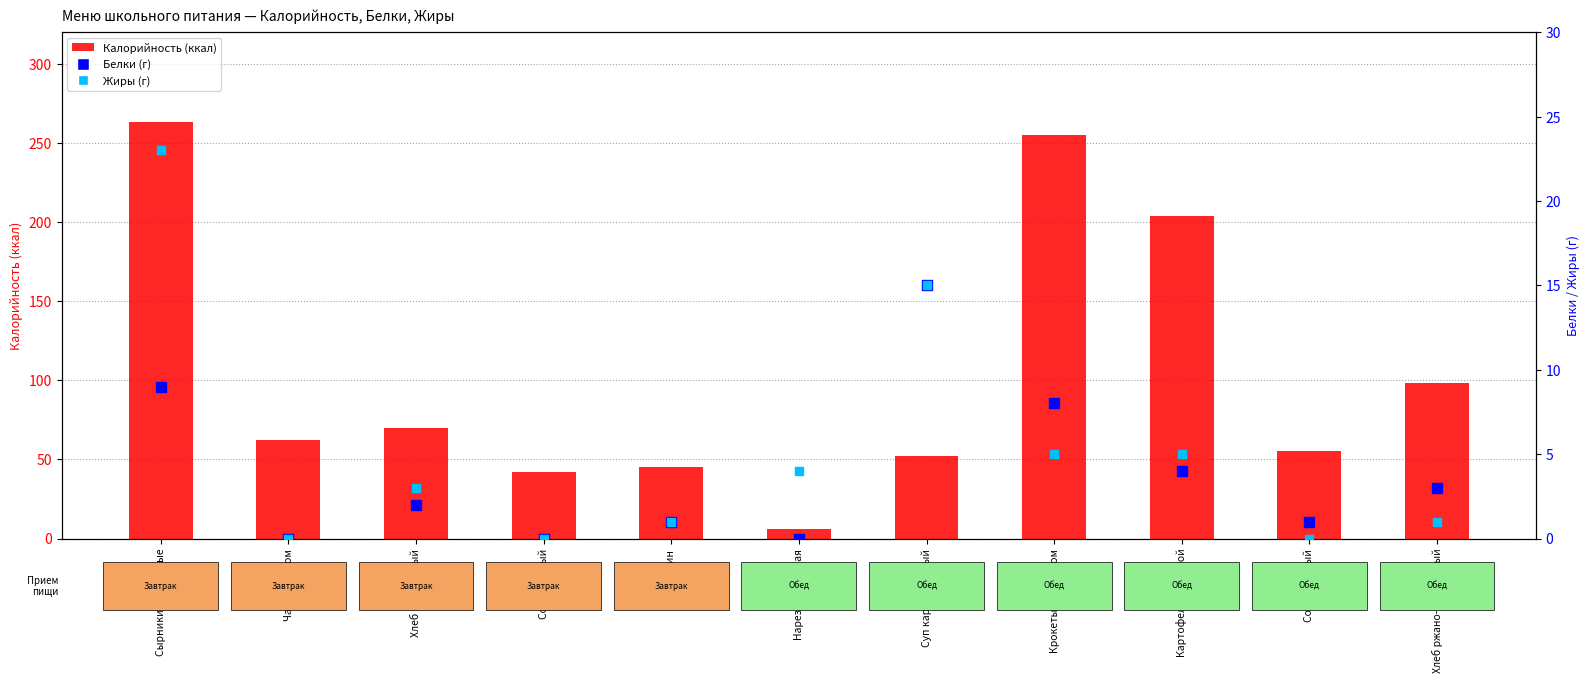

What are all the series names shown in the legend?

Калорийность, Белки, Жиры